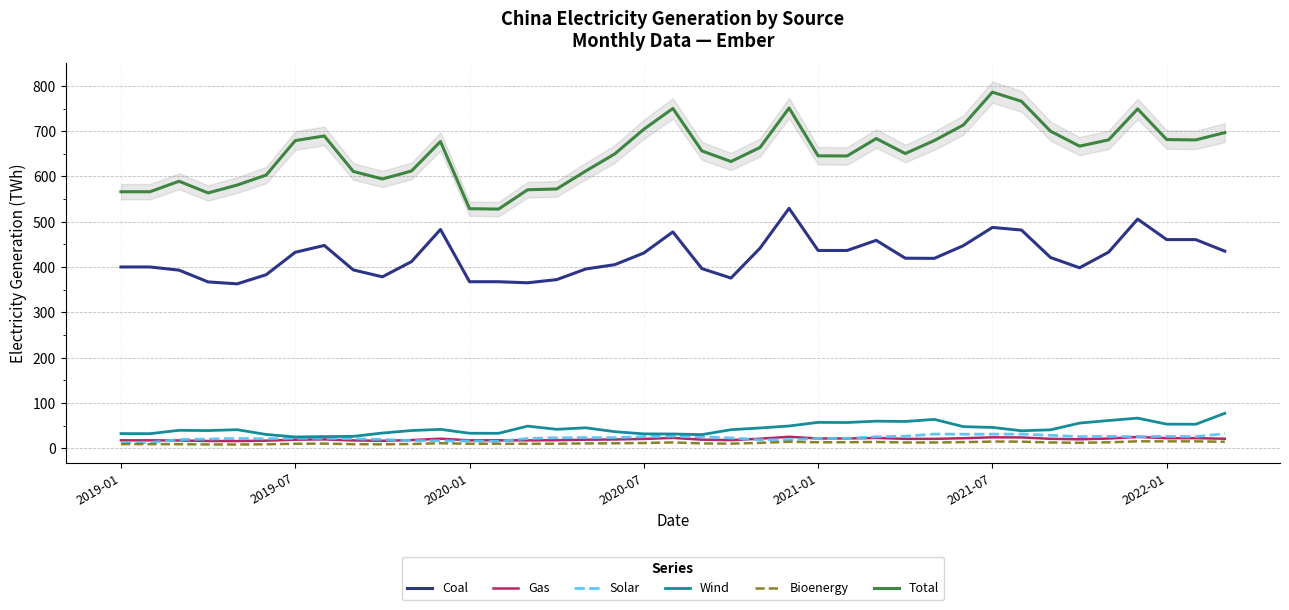

True or false: Solar and Wind intersect in this chart.

False